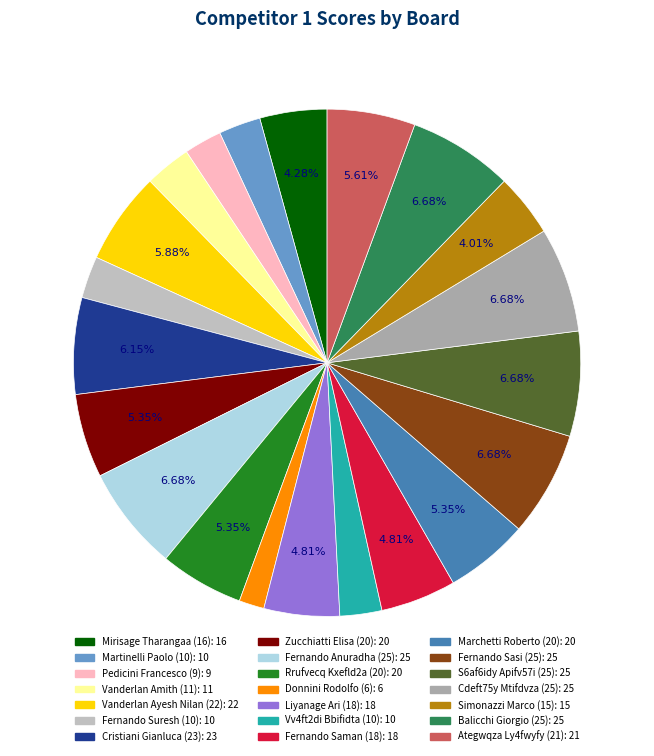

Is it true that Fernando Suresh (10) is 3% of the pie?

True